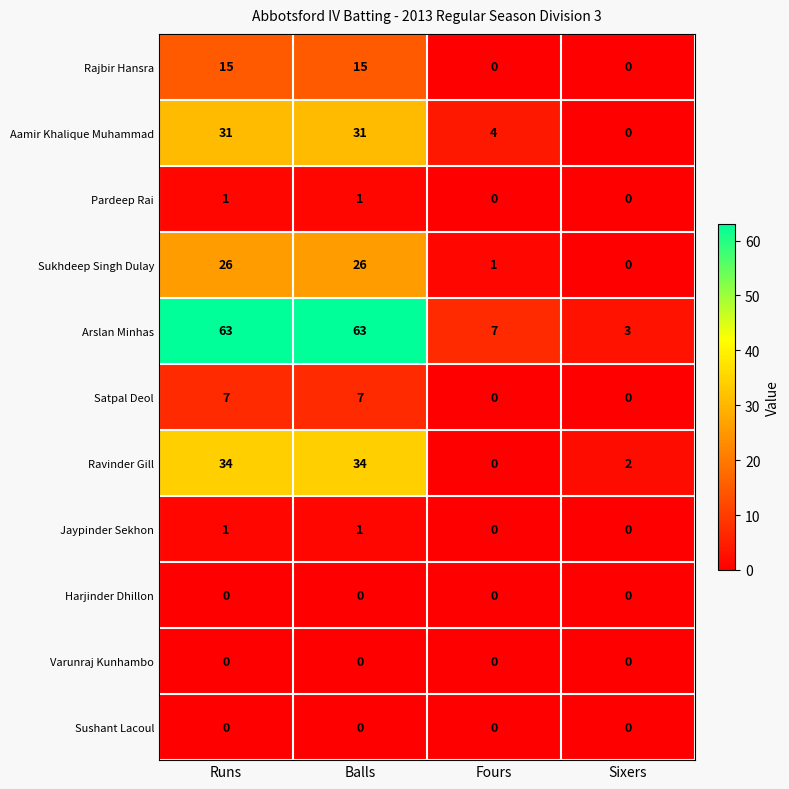

What is the lowest value of the Arslan Minhas series?

3